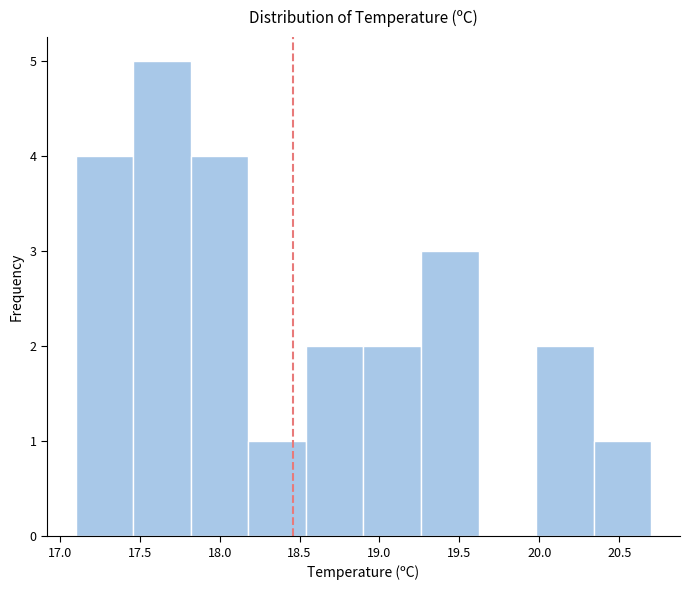

Which range on the x-axis has the tallest bar?

17.46 to 17.82